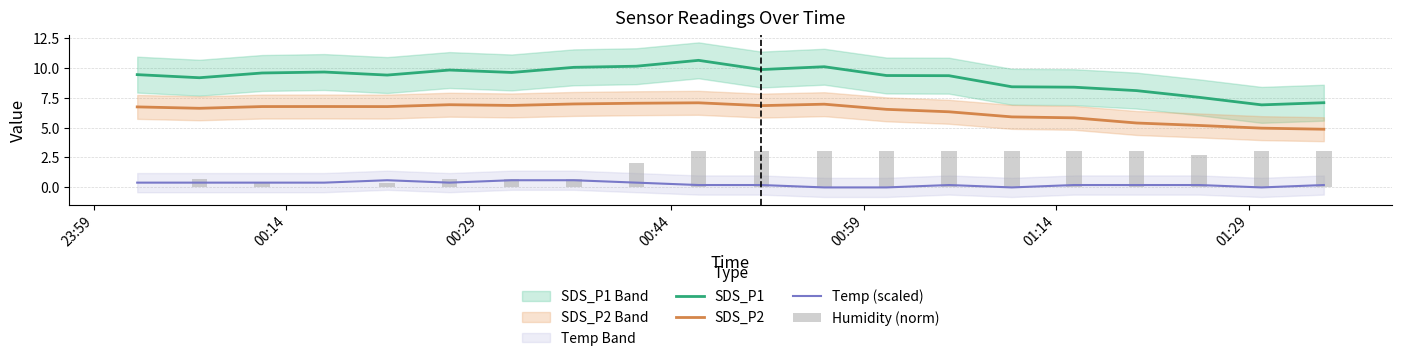

How many data points in SDS_P1 are less than 9?

6